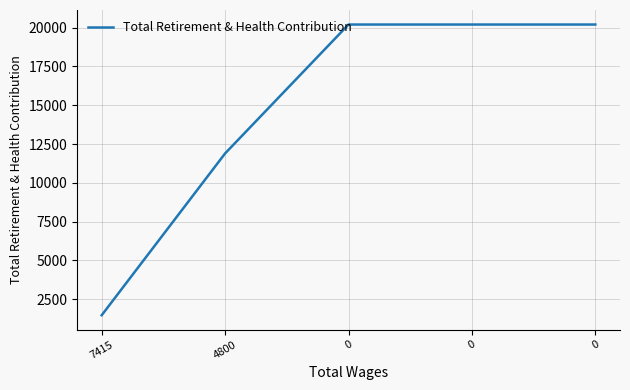

Is this an area chart (filled region under the line)?

No